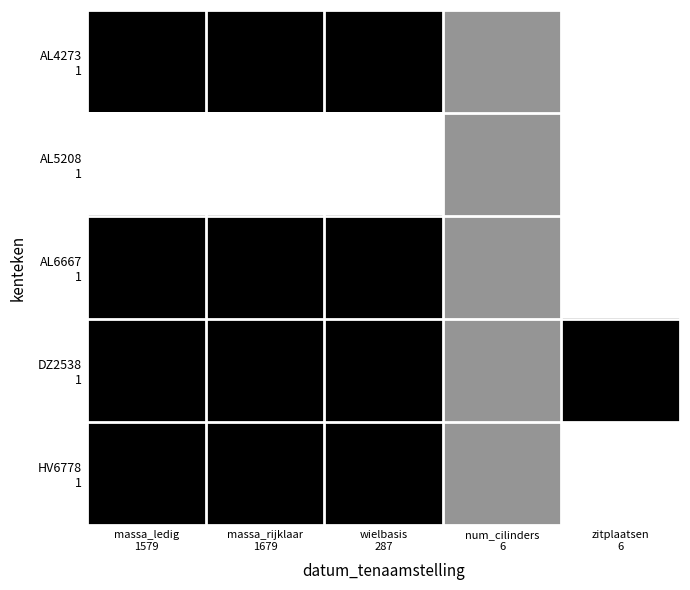

At which category is the sum across all series the highest?

massa_ledig
1579